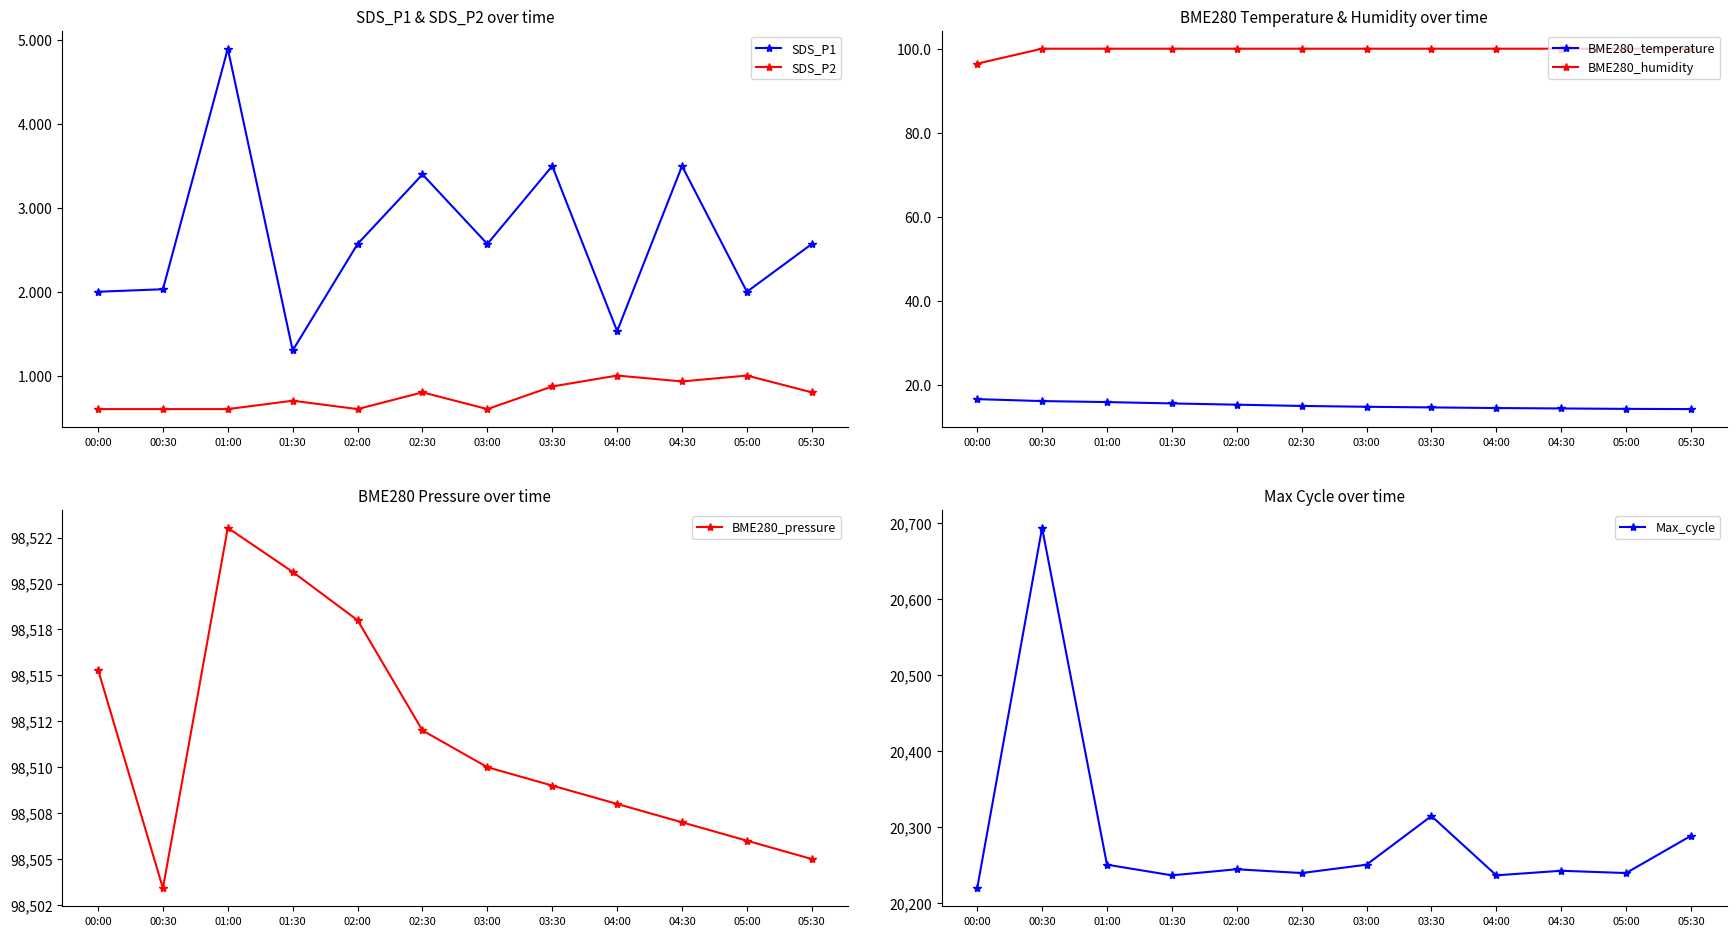

What is the lowest value of the Max_cycle series?

20220